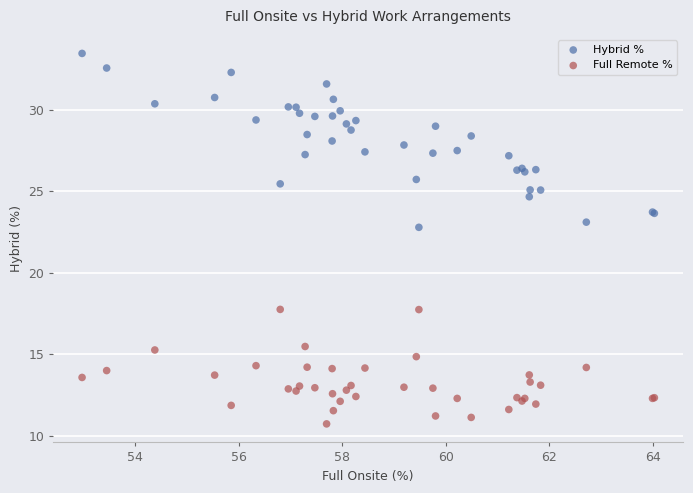

Which series reaches the maximum Y coordinate?

Hybrid %